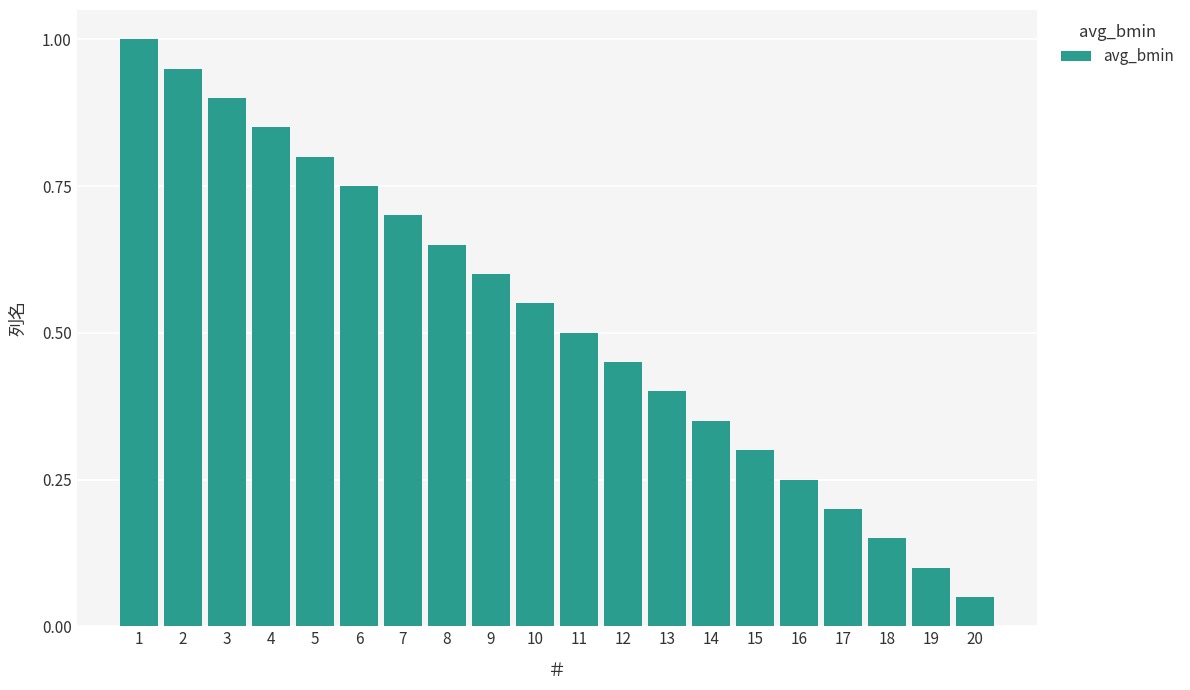

How many distinct data groups are displayed?

1